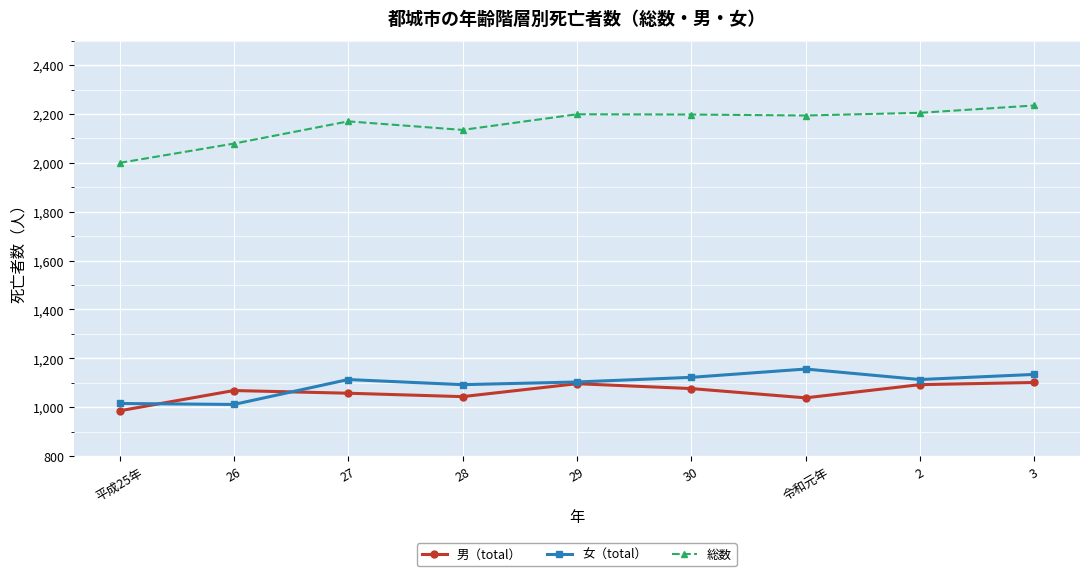

What is the highest value of the 女（total） series?

1156